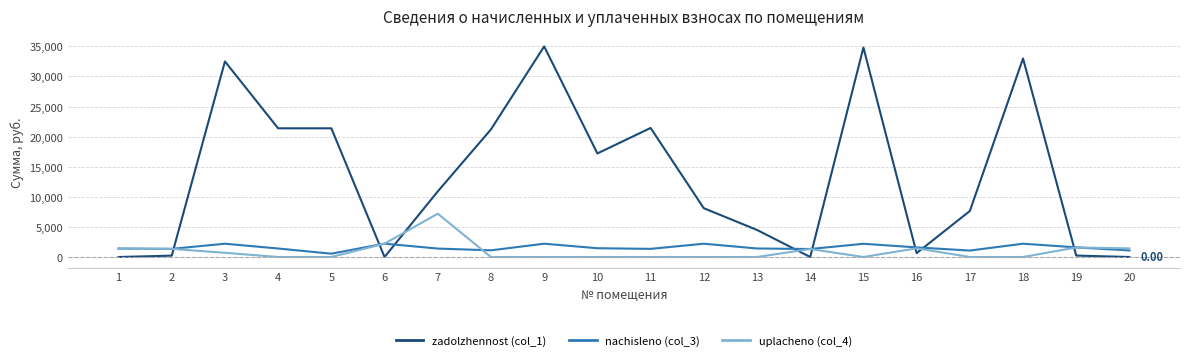

Which series has the largest total across all categories?

zadolzhennost (col_1)